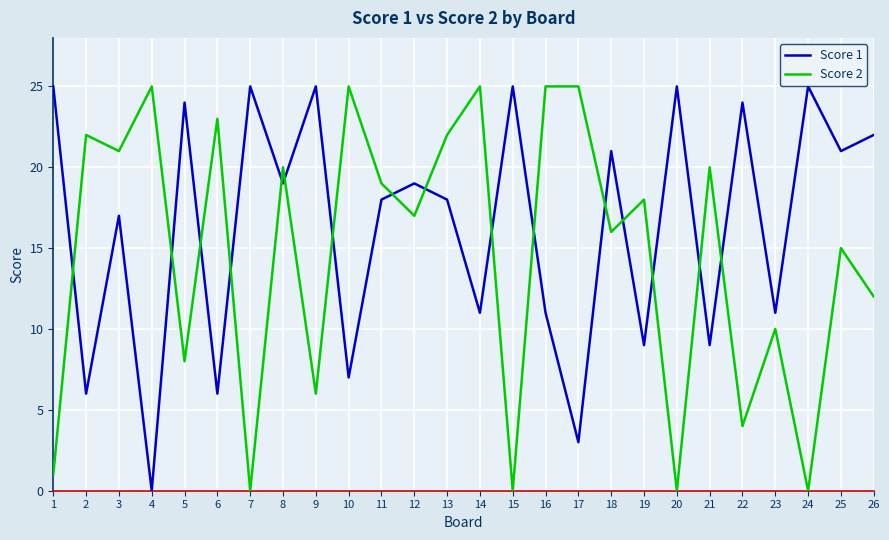

Rank the series by their average value, from highest to lowest.

Score 1, Score 2